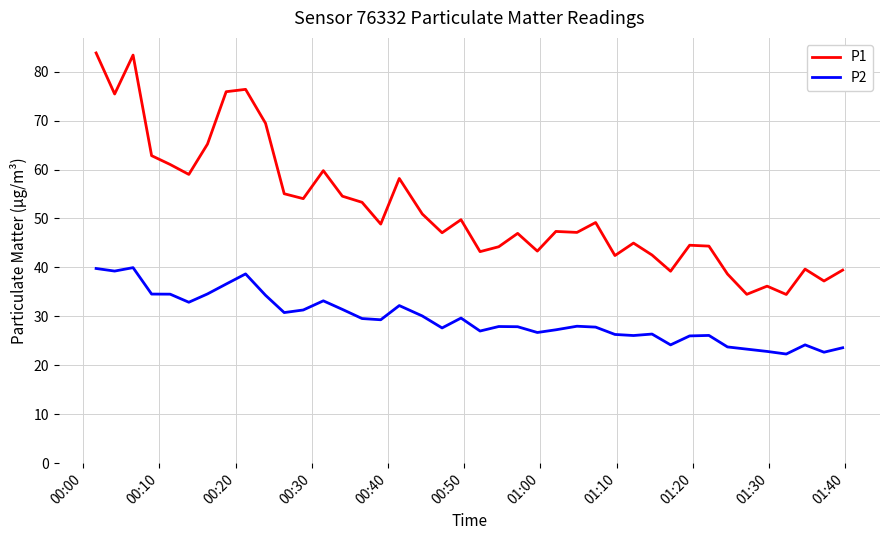

Rank the series by their maximum value, from highest to lowest.

P1, P2